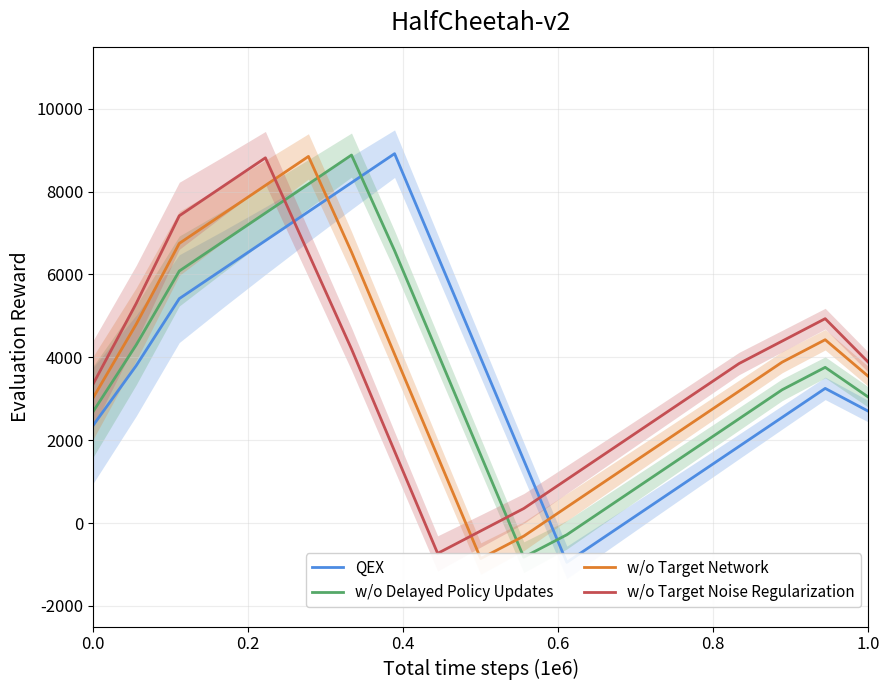

What is the minimum value for w/o Target Noise Regularization?

-733.3